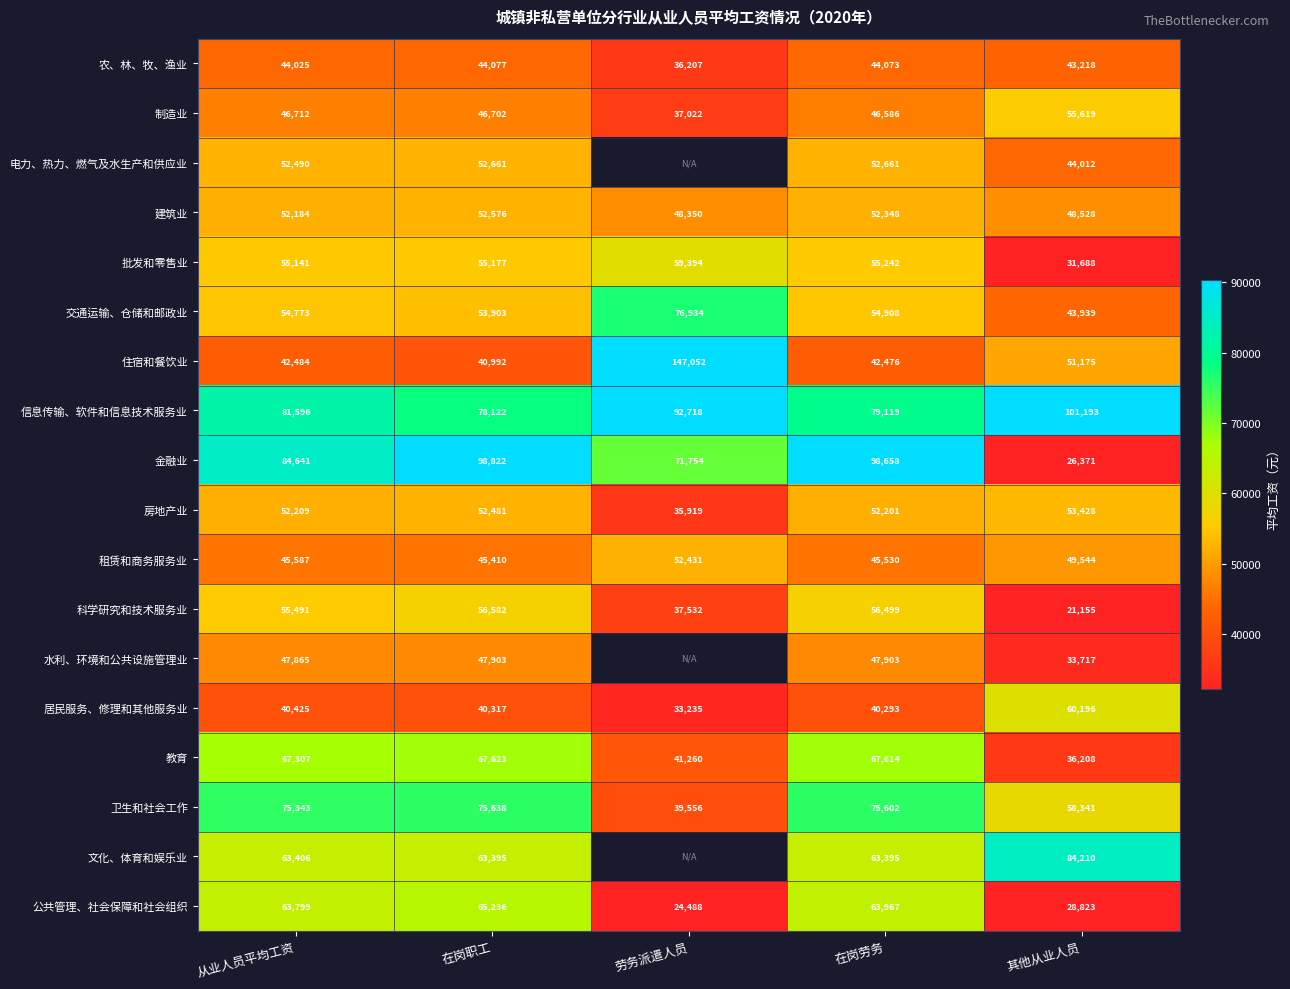

The 居民服务、修理和其他服务业 series shows 14398.6 at 在岗劳务. True or false?

False